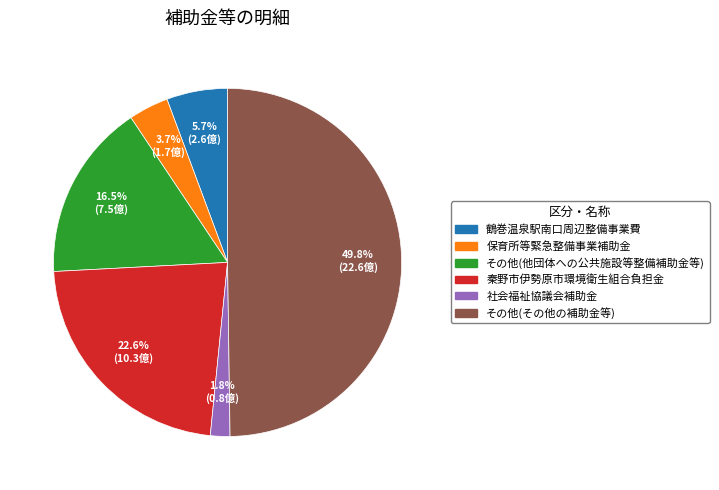

Which has a higher value, 秦野市伊勢原市環境衛生組合負担金 or その他(他団体への公共施設等整備補助金等)?

秦野市伊勢原市環境衛生組合負担金